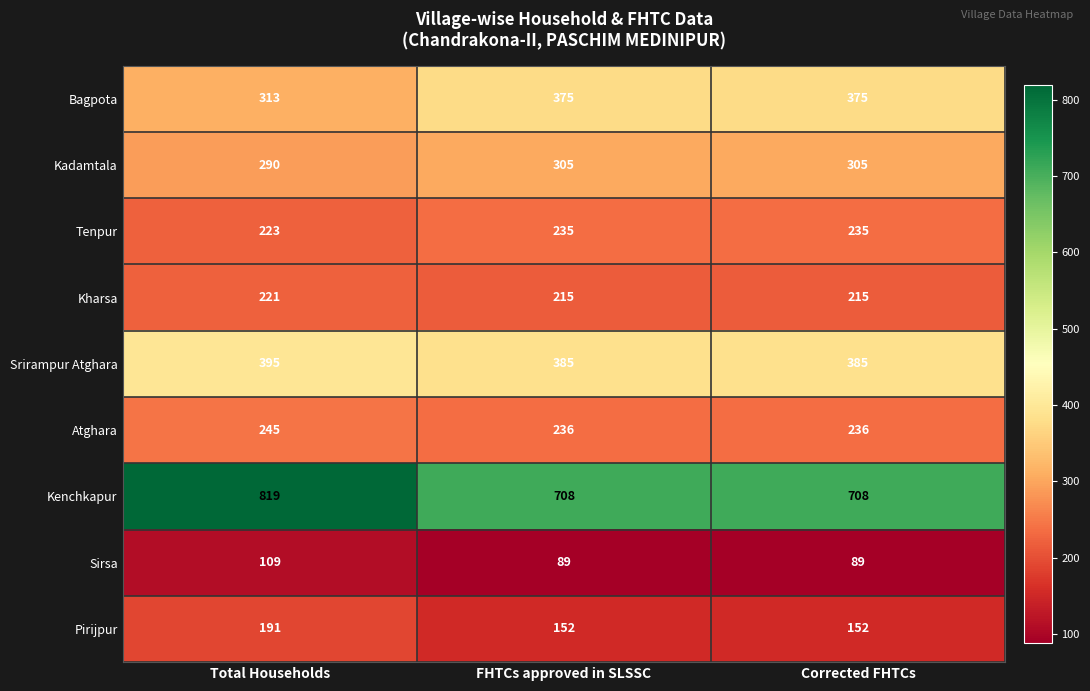

What is the total value across all series at Total Households?

2806